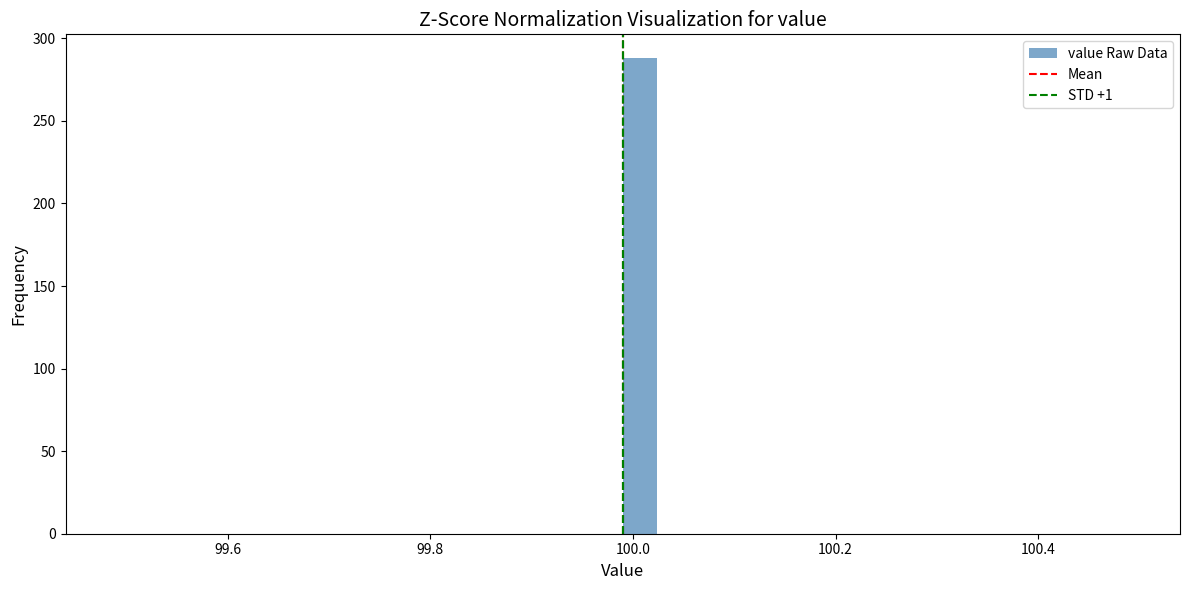

Around what value on the x-axis is the tallest bar? Give the approximate position of its centre, as read against the axis.

100.00